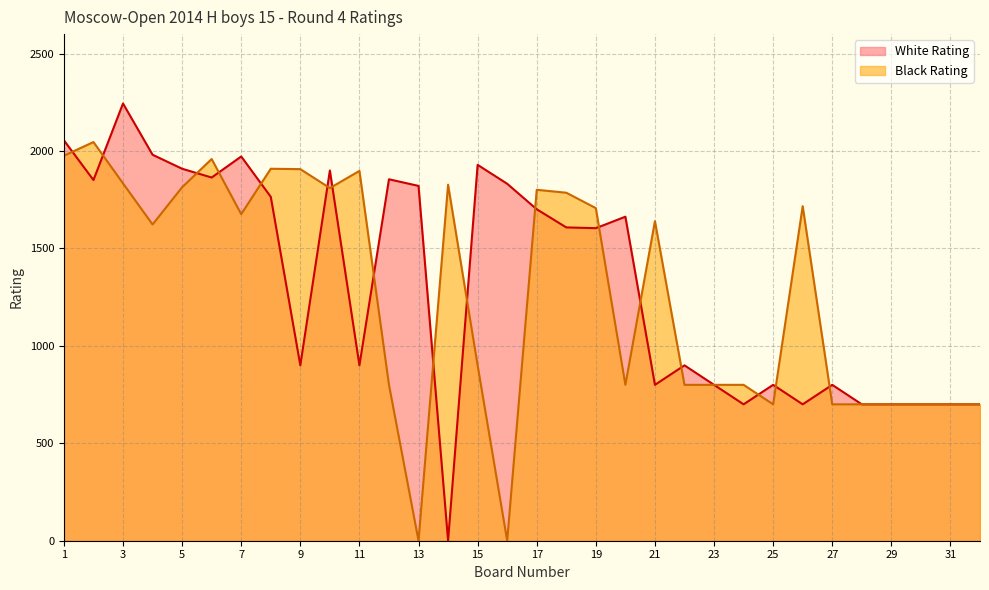

Which series ends up on top after the final intersection of Black Rating and White Rating?

White Rating